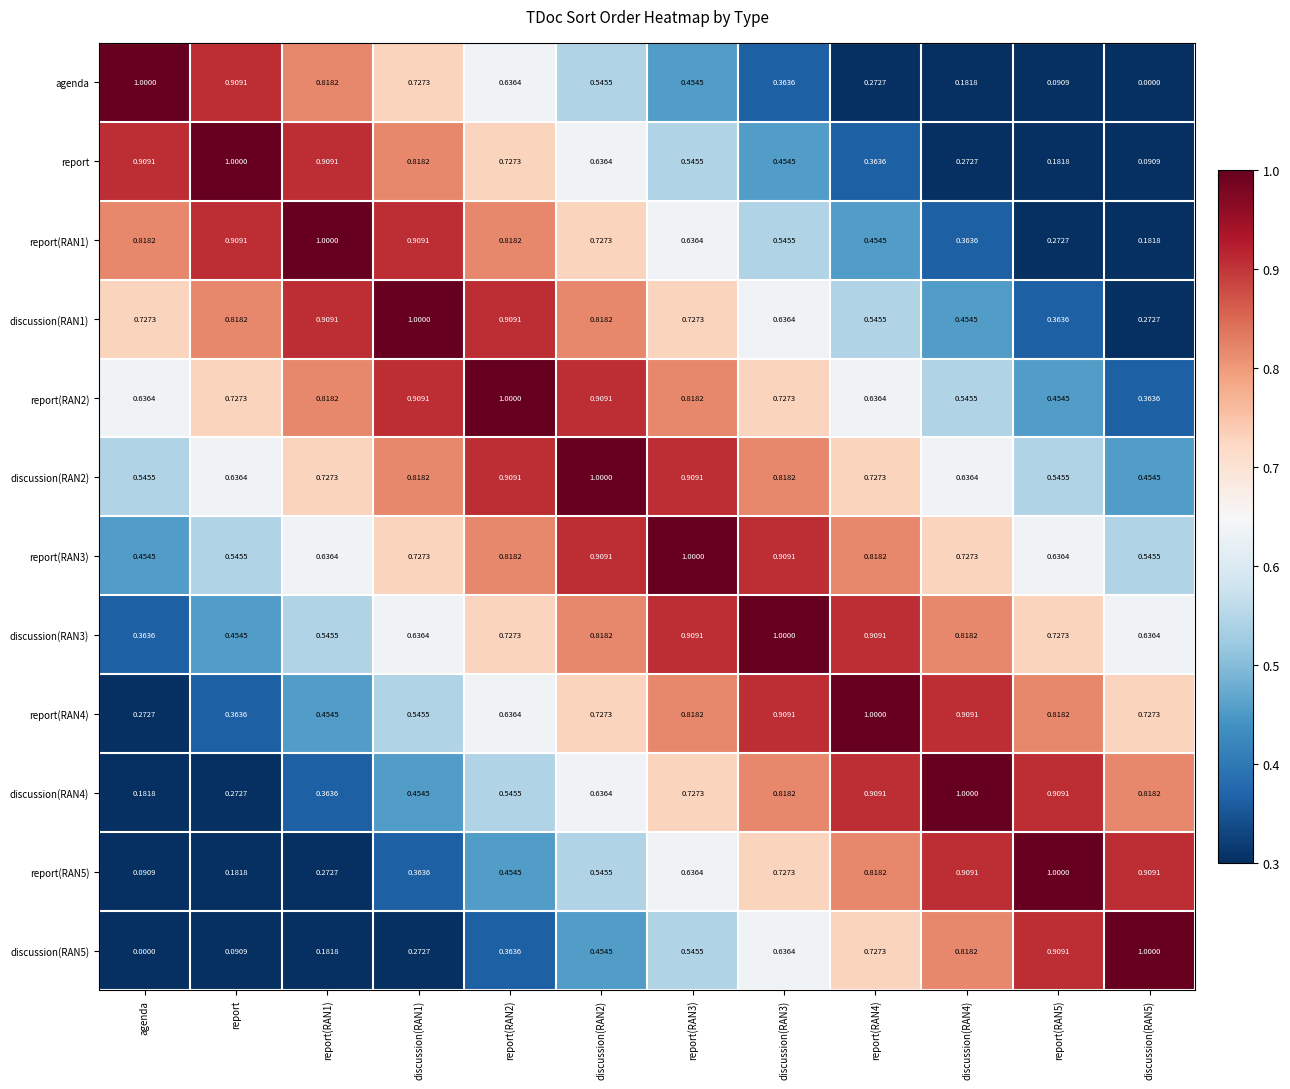

Is the value of report(RAN2) at report(RAN3) greater than the value of agenda at discussion(RAN1)?

Yes